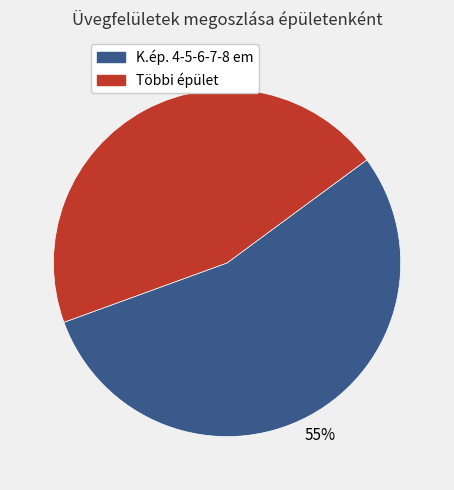

Is there any slice that represents more than half of the pie?

Yes